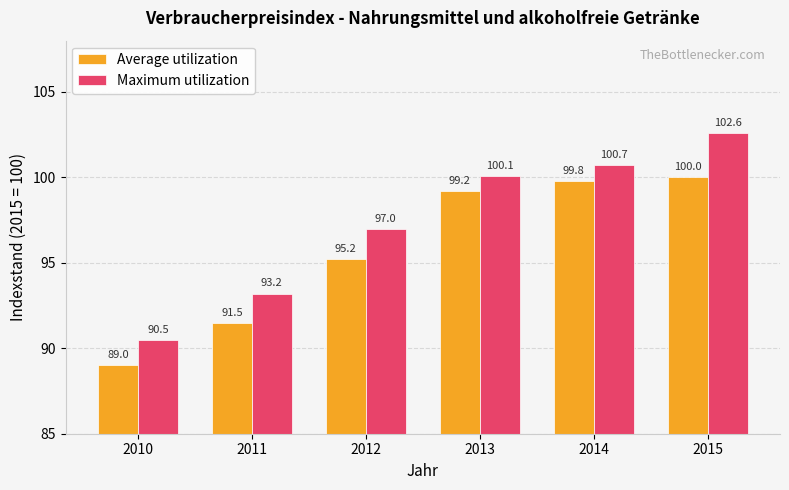

What is the difference between the maximum and second lowest values in the Maximum utilization series?

9.4